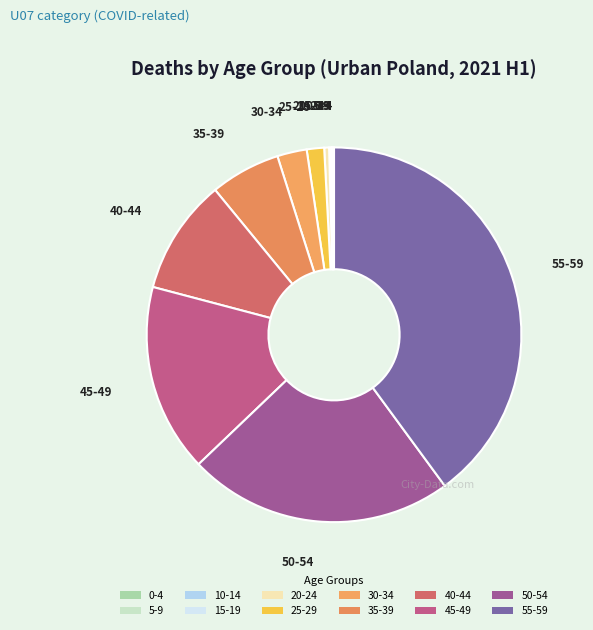

Which slice is the largest?

55-59